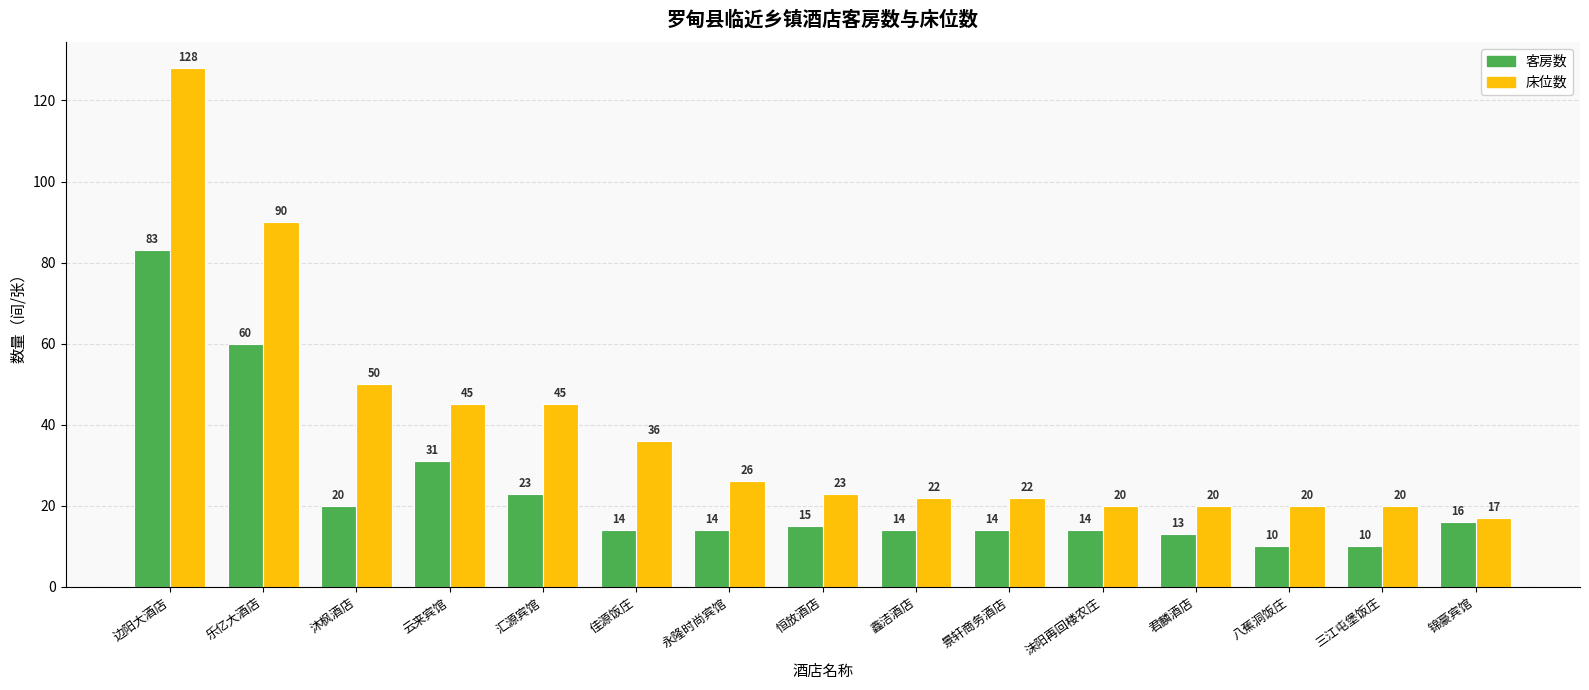

At which category does the chart reach its peak across all series?

边阳大酒店